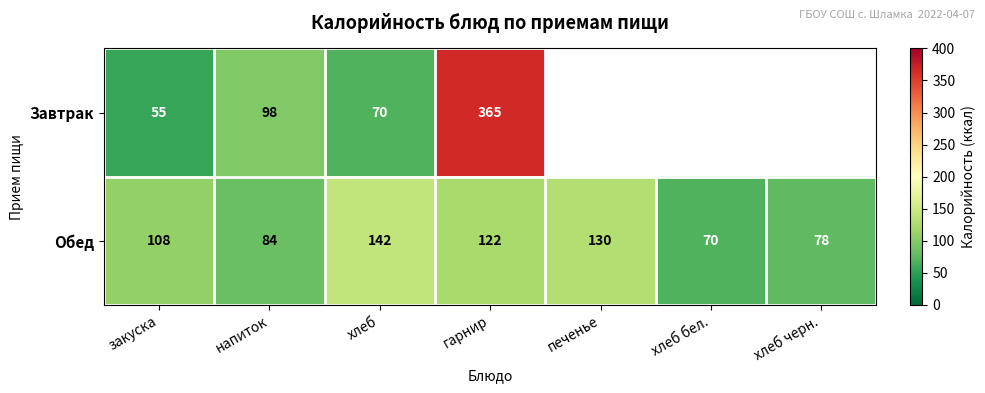

What is the minimum value shown in the chart?

55.0